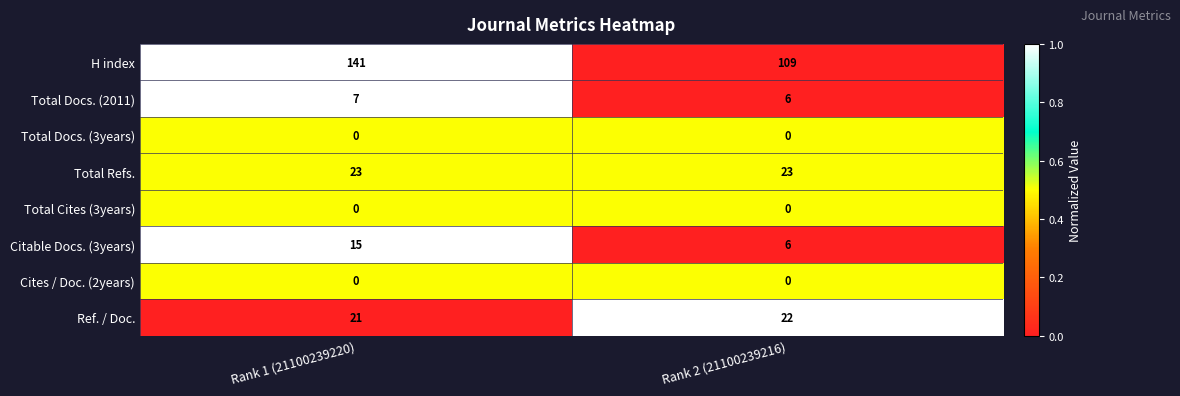

Which series has the widest spread of values?

H index